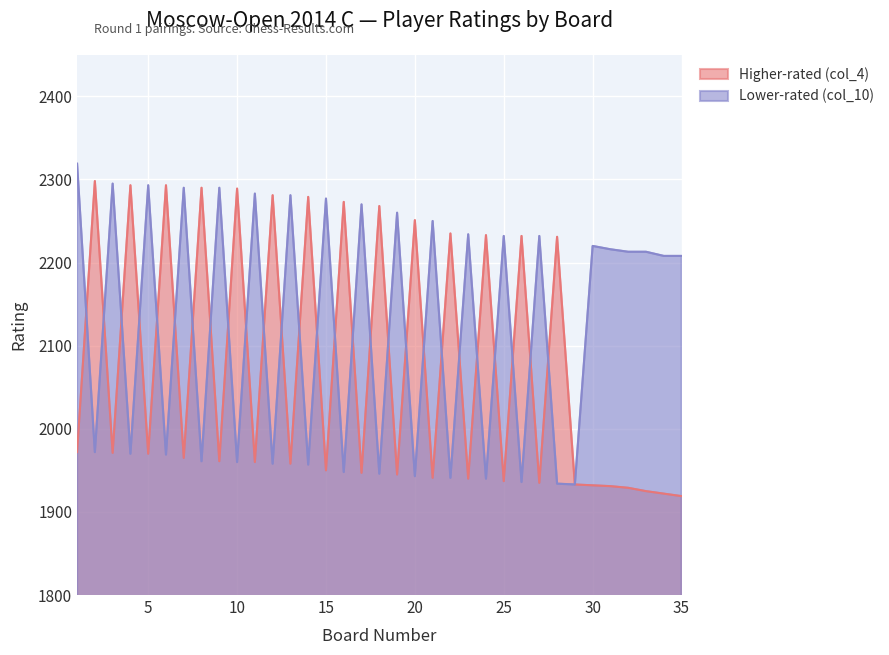

Is the value of Lower-rated (col_10) at 29 greater than the value of Higher-rated (col_4) at 20?

No